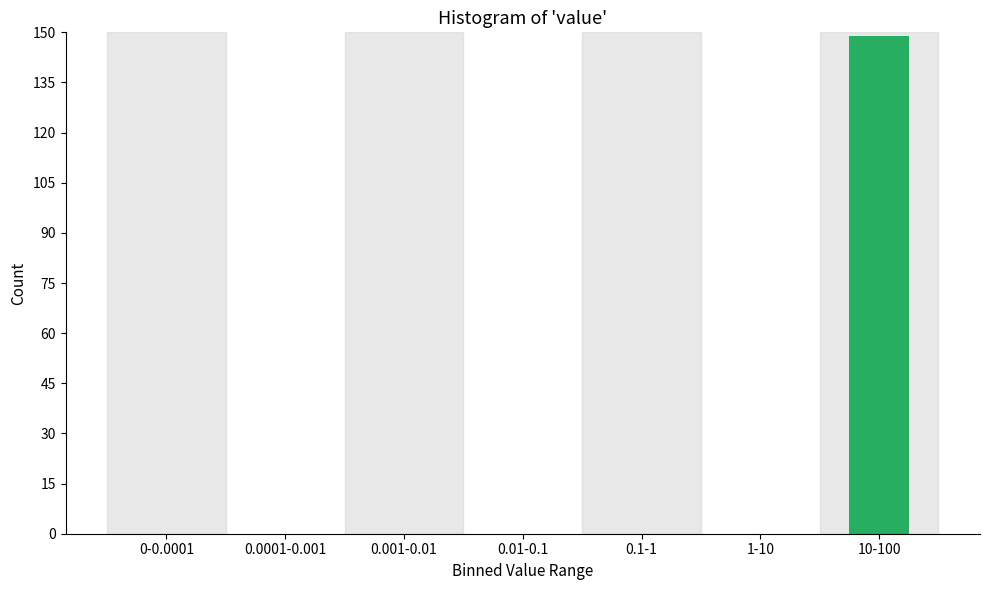

Reading left to right, transcribe all the data shown in this chart.

0-0.0001=0	0.0001-0.001=0	0.001-0.01=0	0.01-0.1=0	0.1-1=0	1-10=0	10-100=149